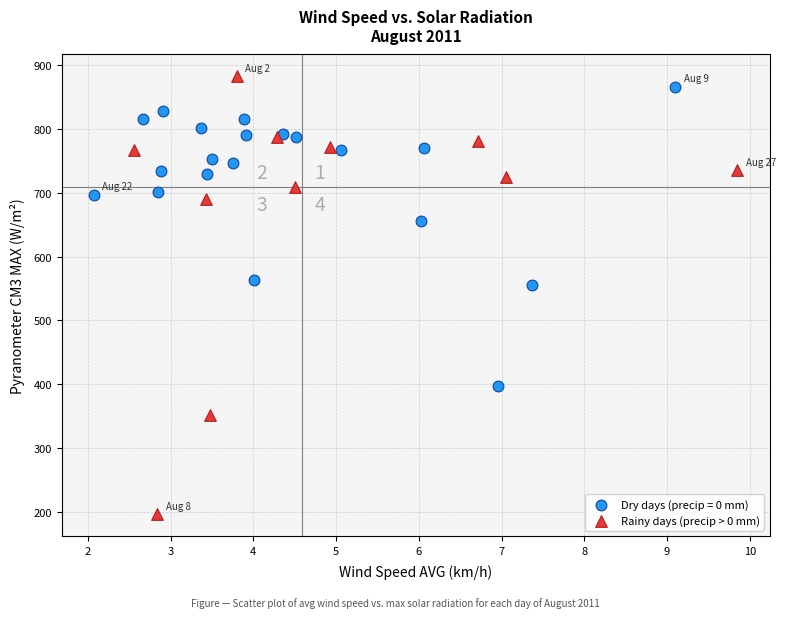

Which series has the widest spread of Y values?

Rainy days (precip > 0 mm)